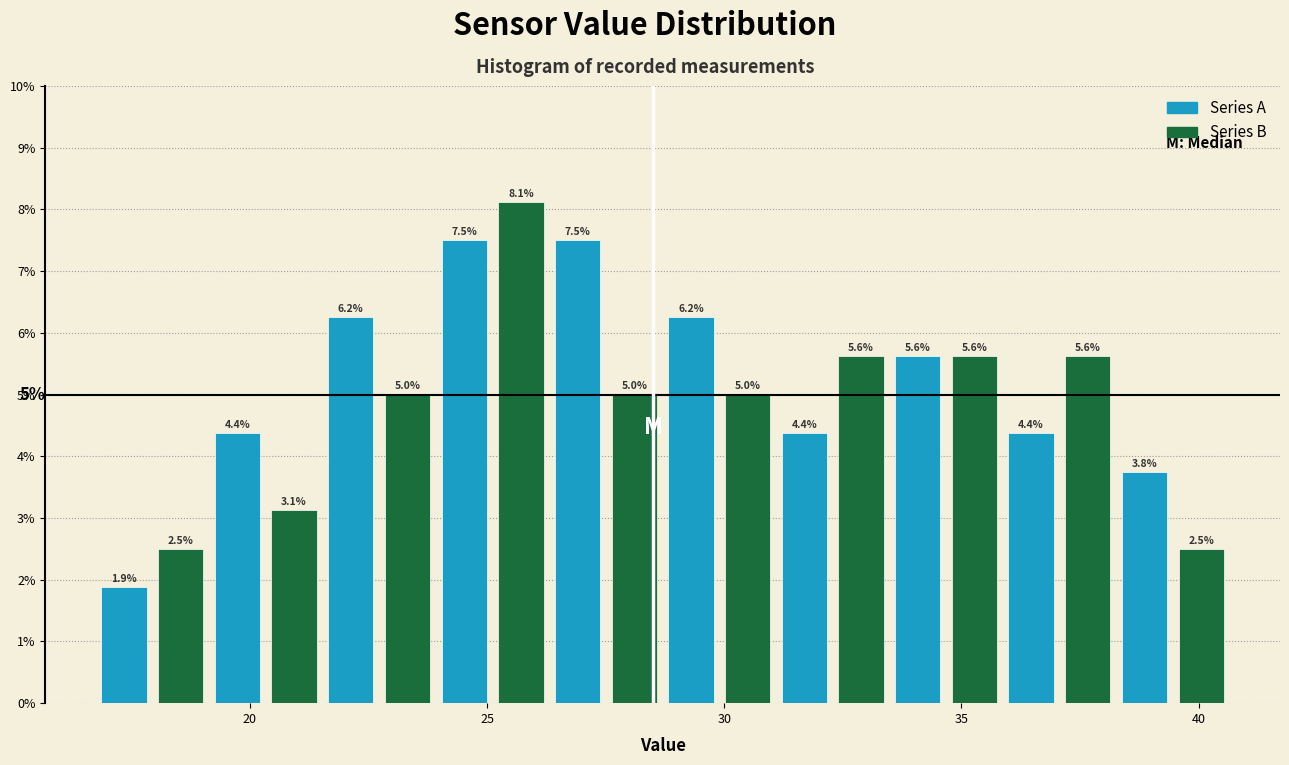

Around what value on the x-axis is the tallest bar? Give the approximate position of its centre, as read against the axis.

25.5